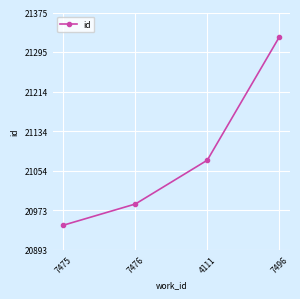

Which has a higher value, 4111 or 7496?

7496